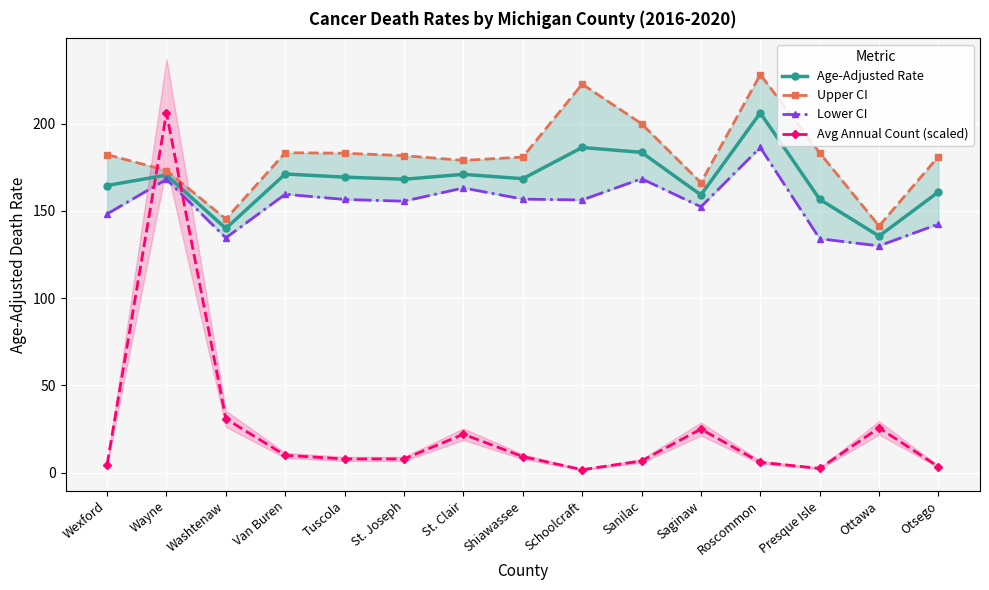

True or false: Age-Adjusted Rate has a value of 160.8 at Otsego.

True